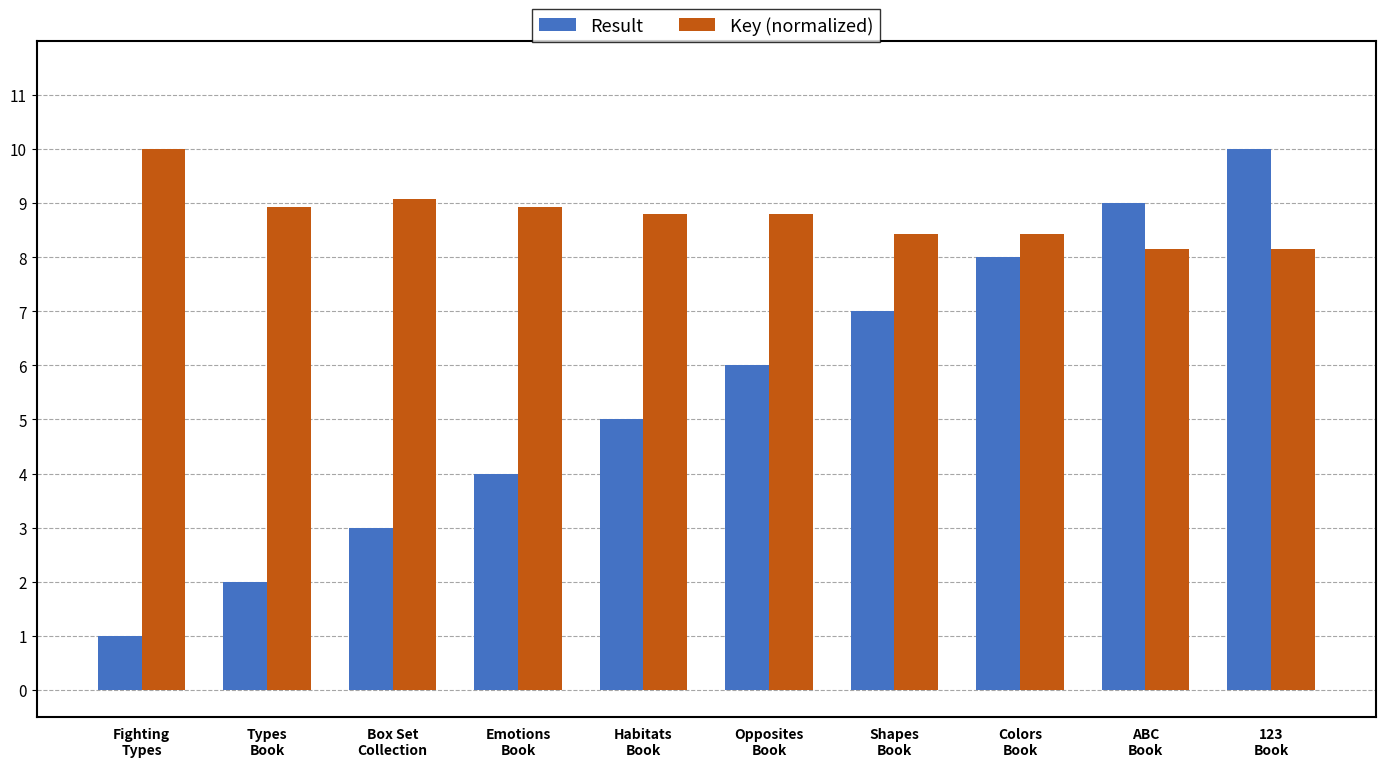

What is the difference between the Key (normalized) values at Fighting
Types and Colors
Book?

1.6